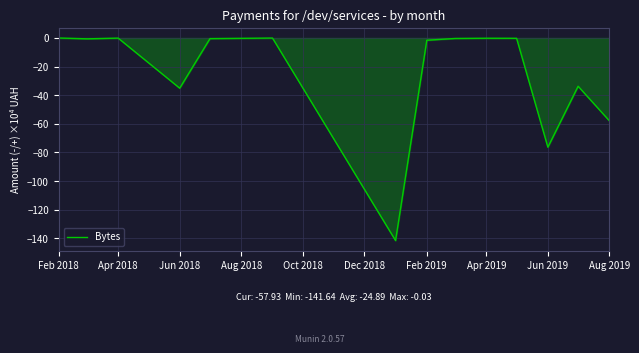

What is the smallest value displayed?

-141.6